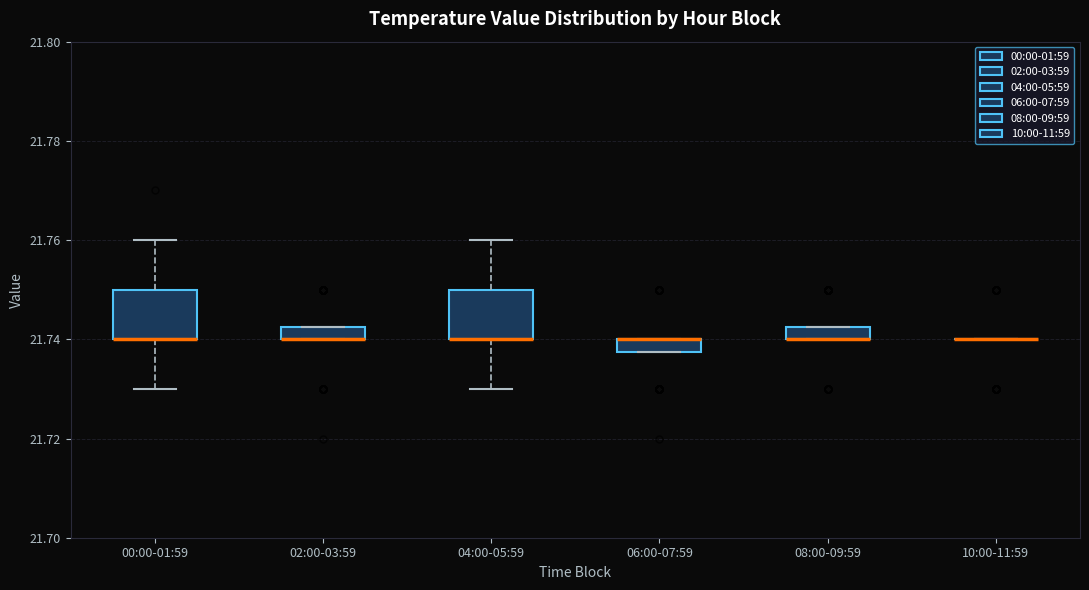

Where is the lower edge of the box for 06:00-07:59 on the y-axis? The values are not printed on the chart, so give them approximately, as read against the axis.

21.738